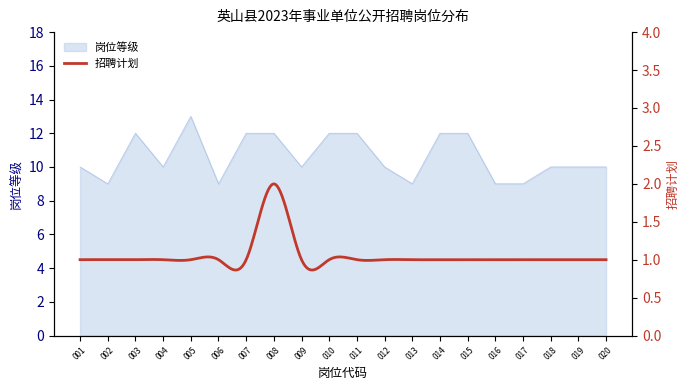

What is the highest value of the 岗位等级 series?

13